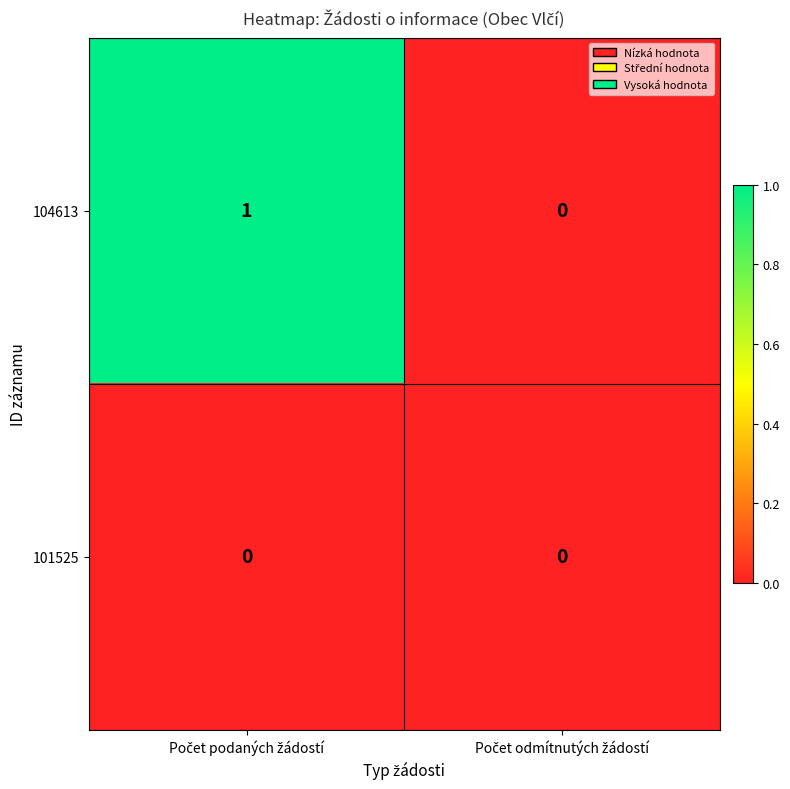

Reading left to right, transcribe all the data shown in this chart.

104613: 1	0
101525: 0	0